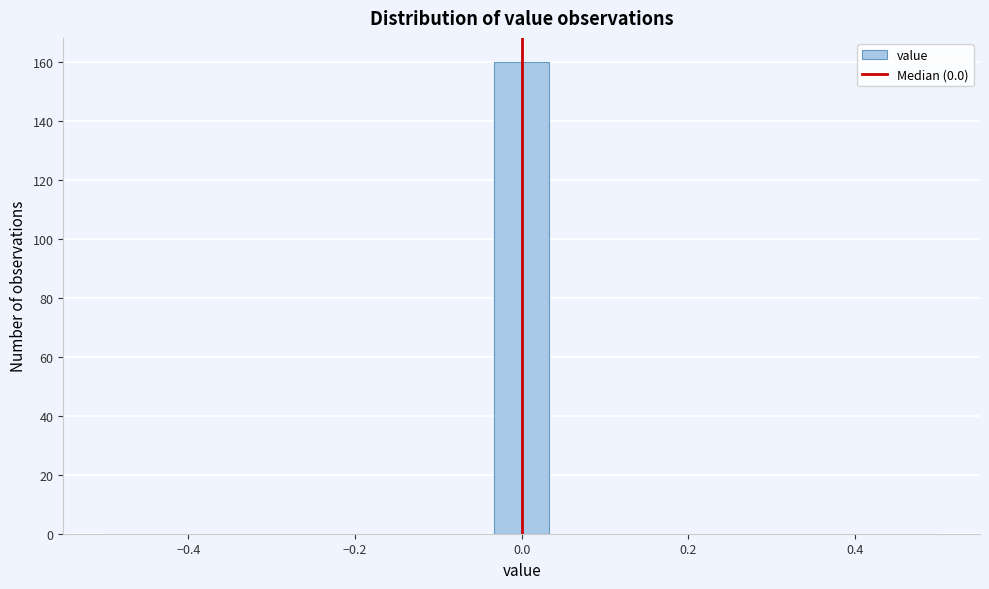

Around what value on the x-axis is the tallest bar? Give the approximate position of its centre, as read against the axis.

0.00